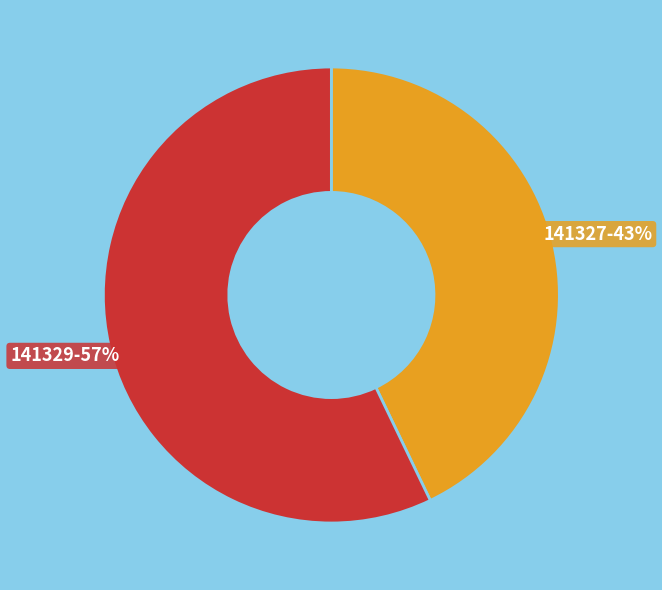

Is there a majority slice in this chart?

Yes